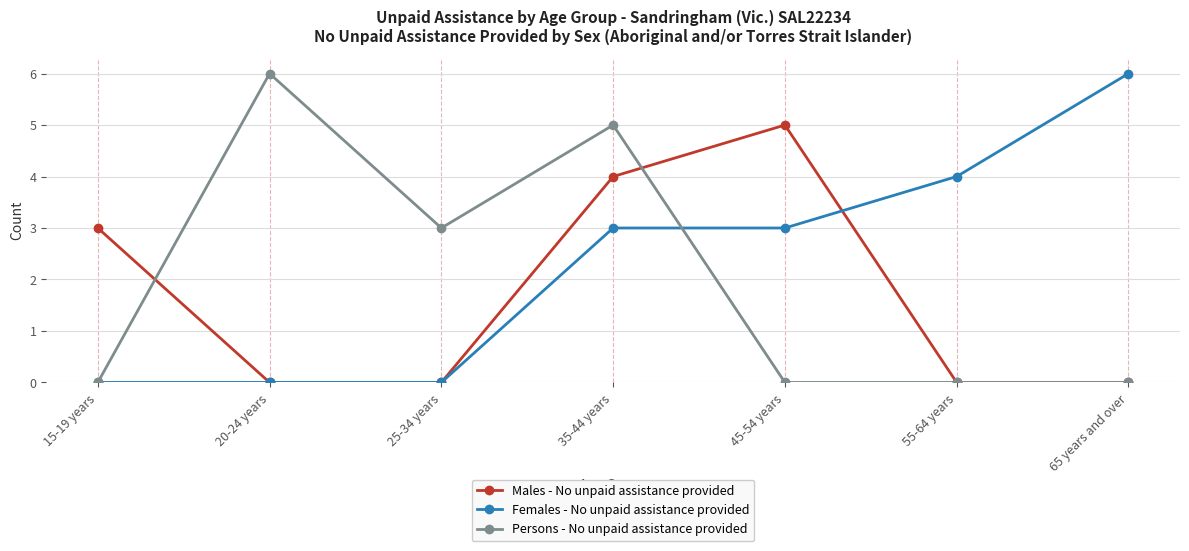

Count the number of categories in the chart.

7